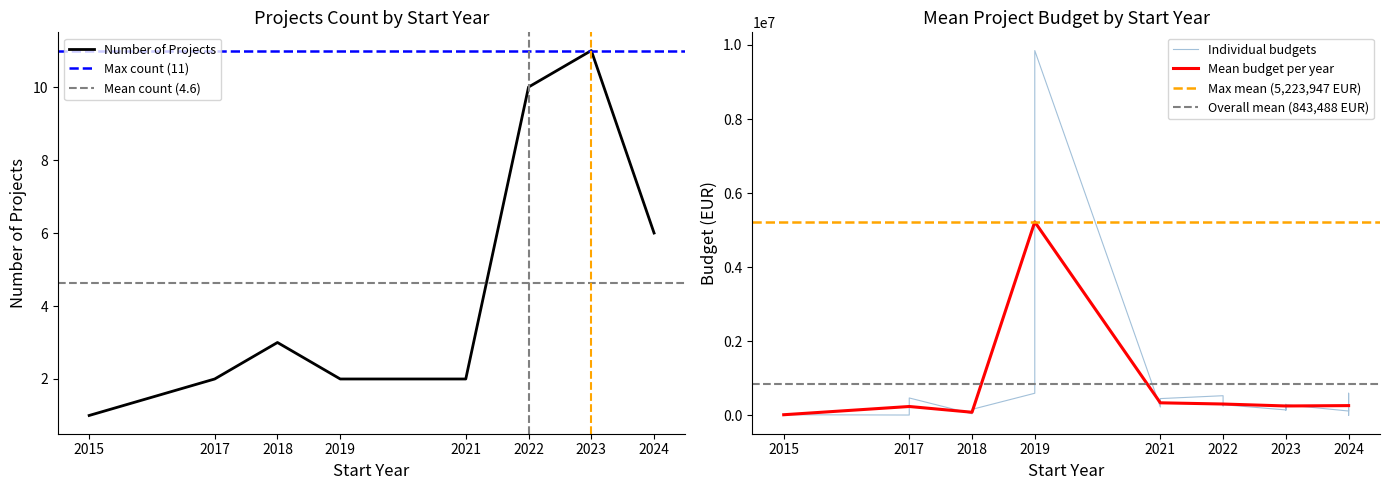

The Number of Projects series shows 2 at 2019. True or false?

True